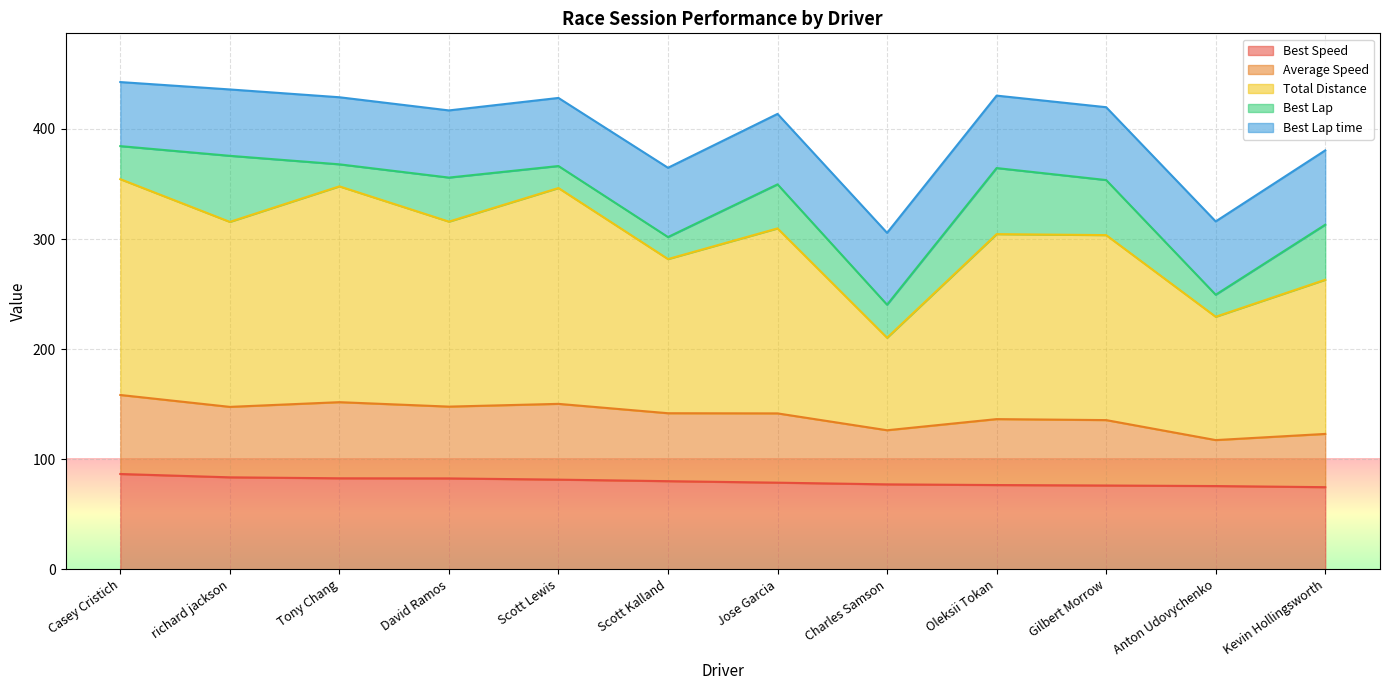

True or false: Best Speed has a value of 77.2 at Charles Samson.

True